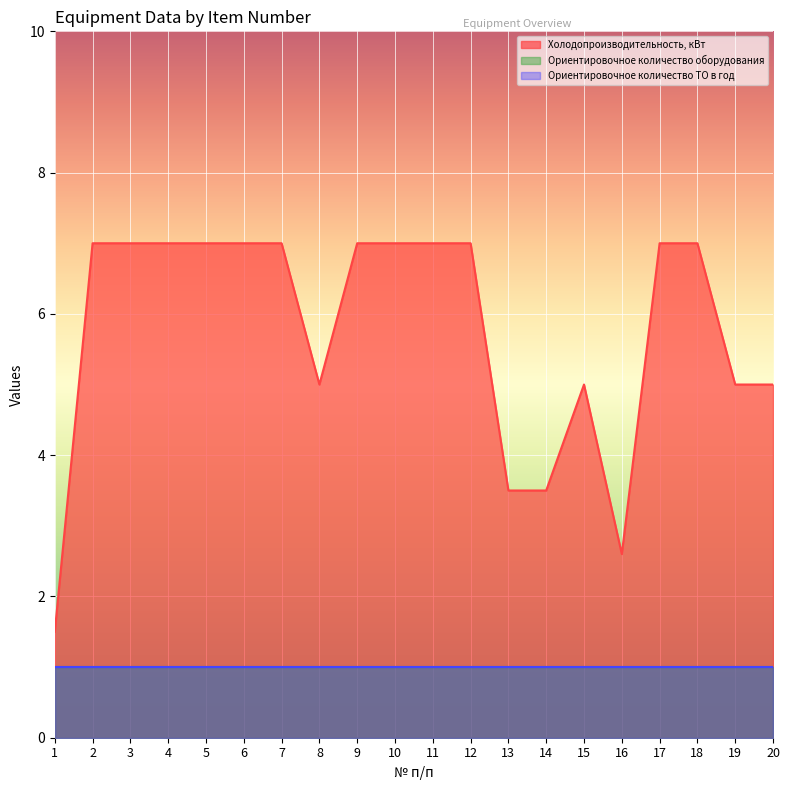

What is the highest value of the Холодопроизводительность, кВт series?

7.0